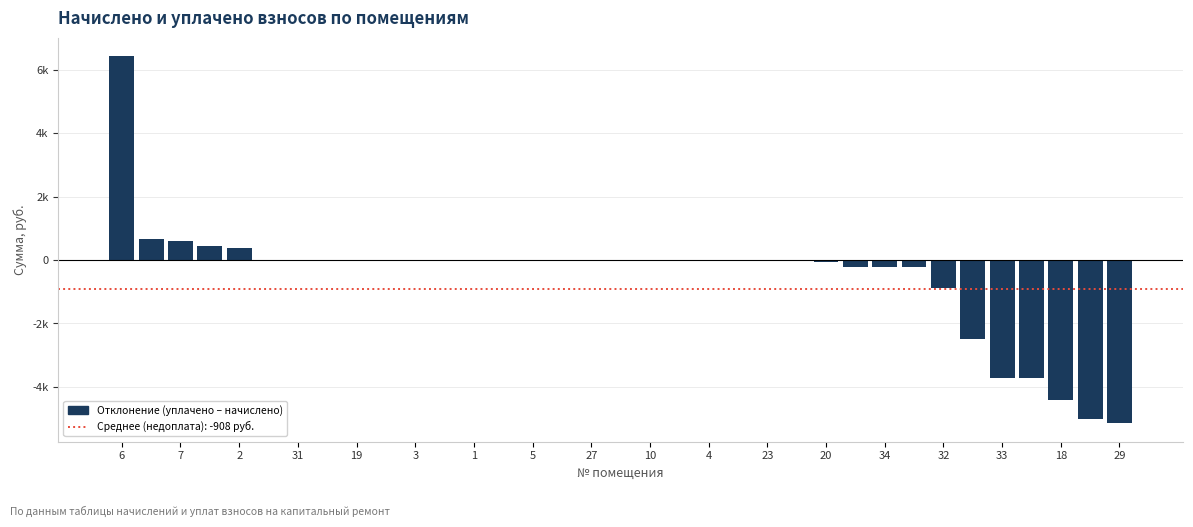

Are the bars horizontal?

No